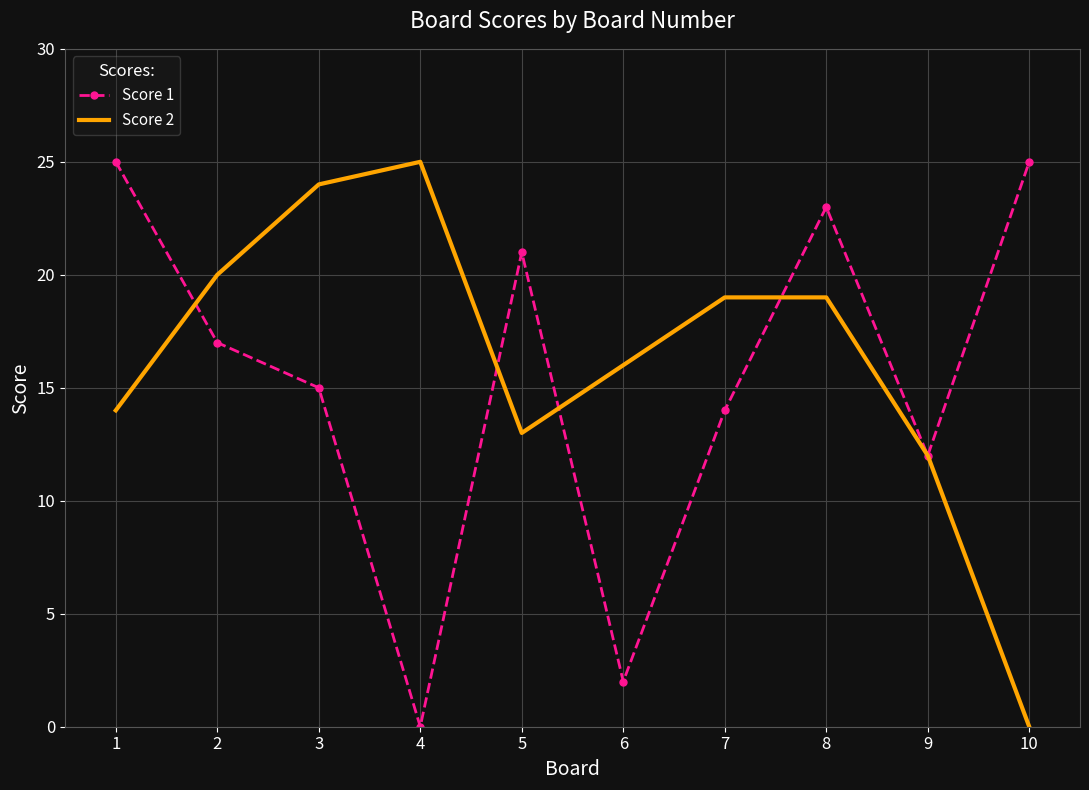

True or false: Score 2 has more than 2 interior local peaks.

False